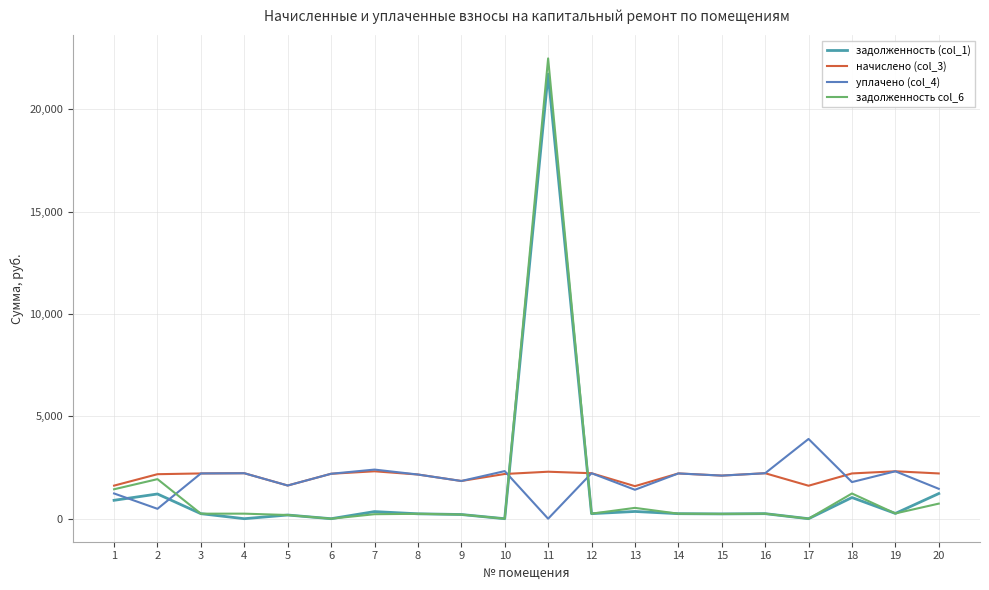

Does the chart display data point markers on the line(s)?

No